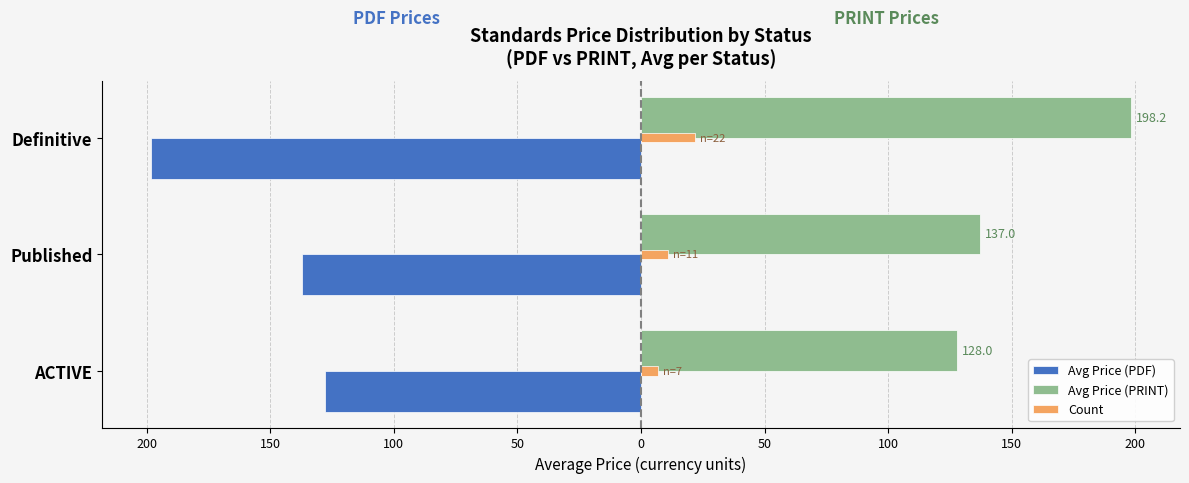

What is the lowest value of the Avg Price (PRINT) series?

128.0